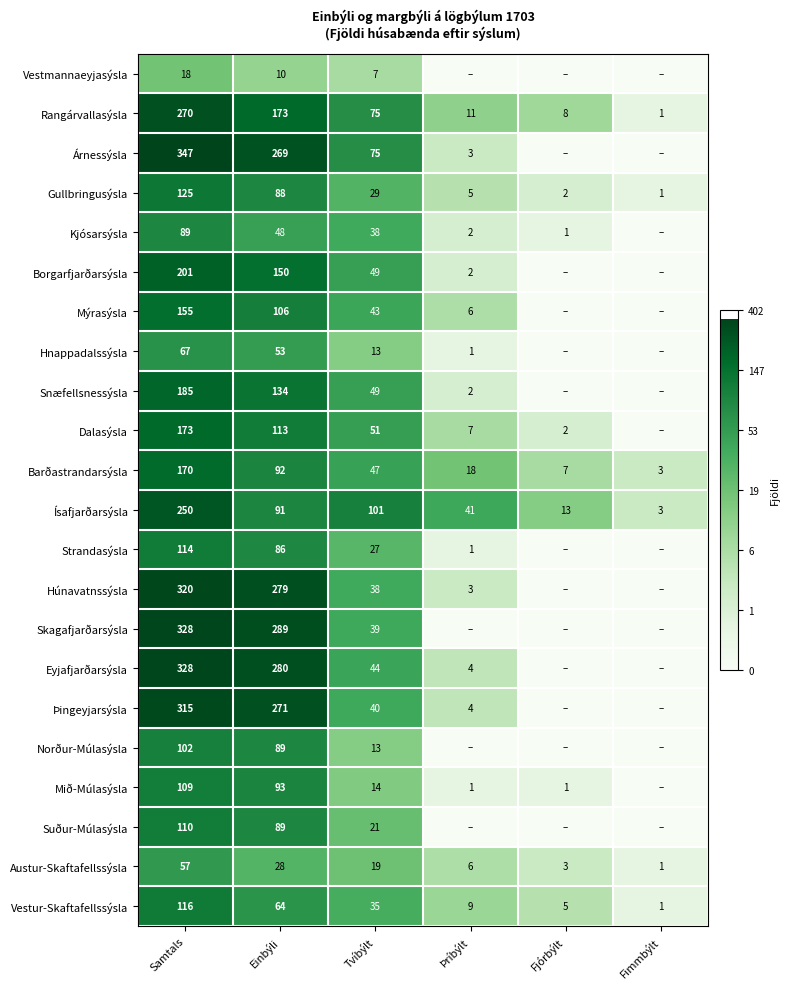

What is the spread (max minus min) of values at Einbýli?

279